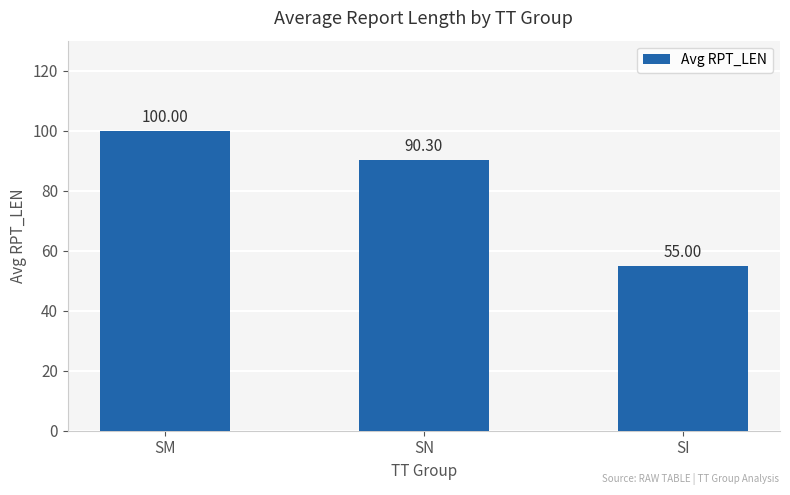

Which has a higher value, SN or SM?

SM